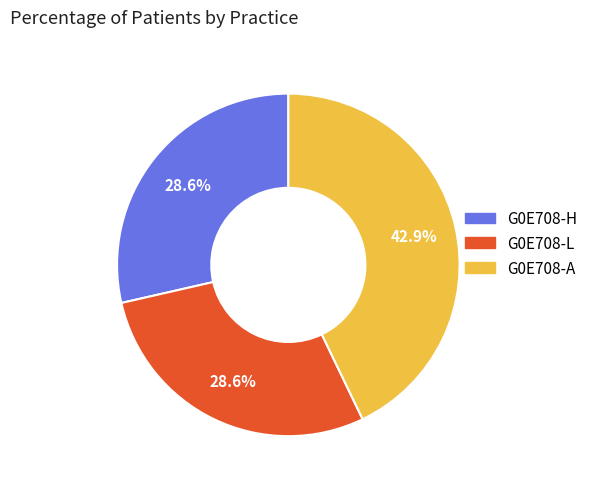

How many slices are in this pie chart?

3